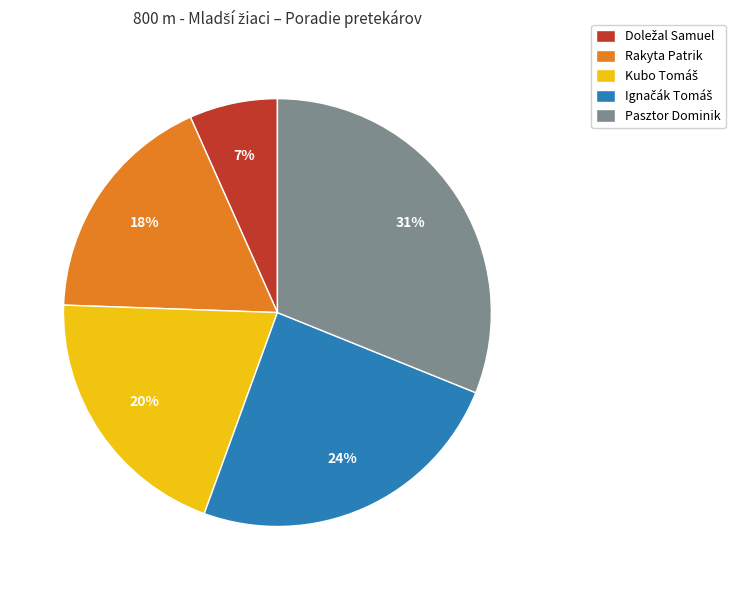

To the nearest percent, what is the difference between the largest and smallest slice percentages?

24%